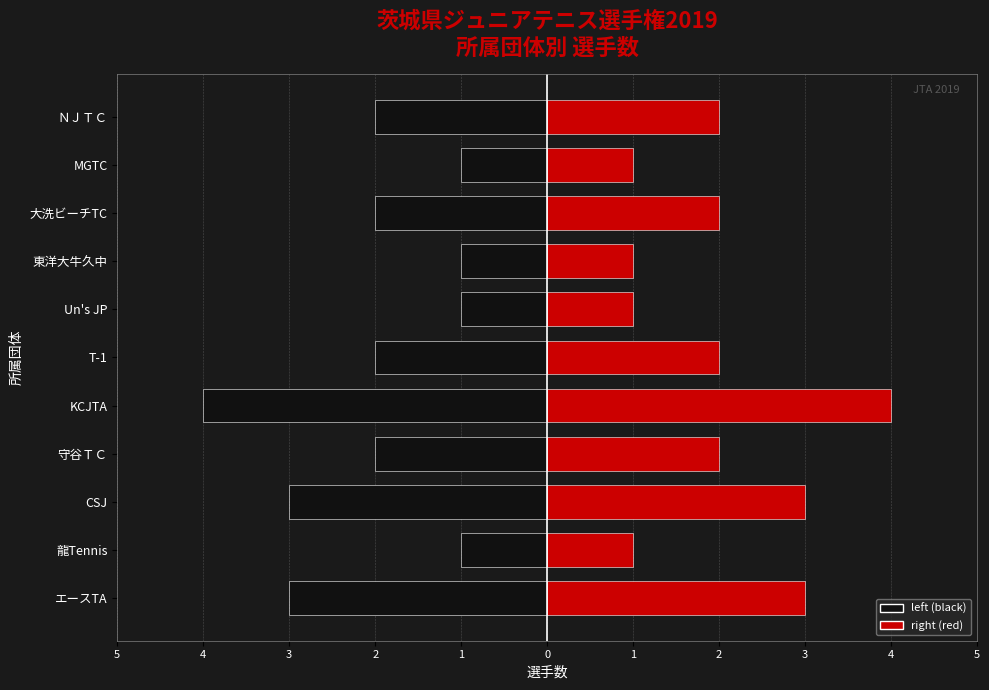

Which series has the widest spread of values?

left